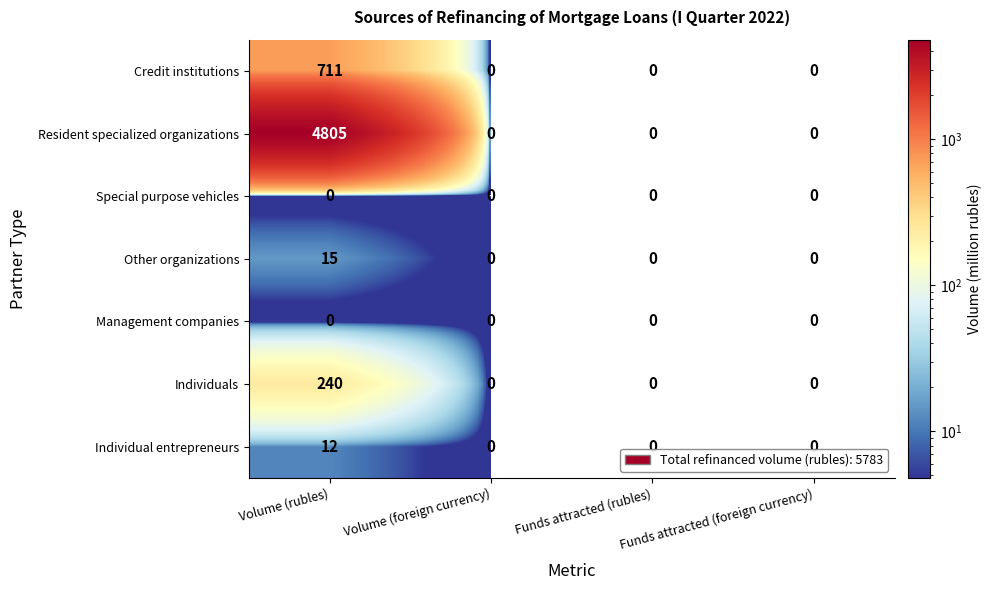

Count the Other organizations values in the range 0 to 15.

4